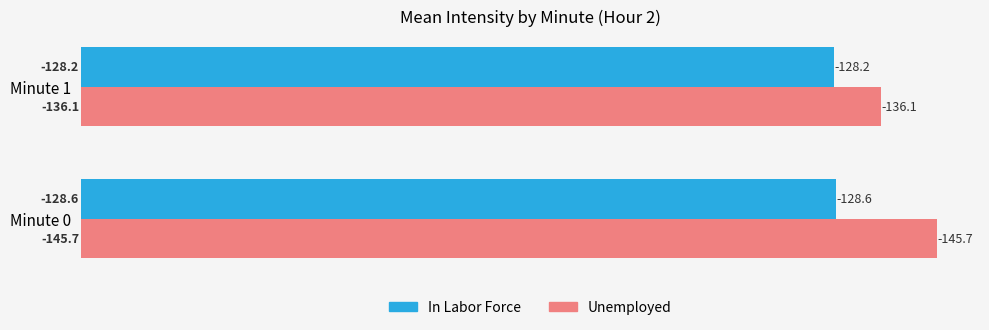

Which series has the widest spread of values?

Unemployed